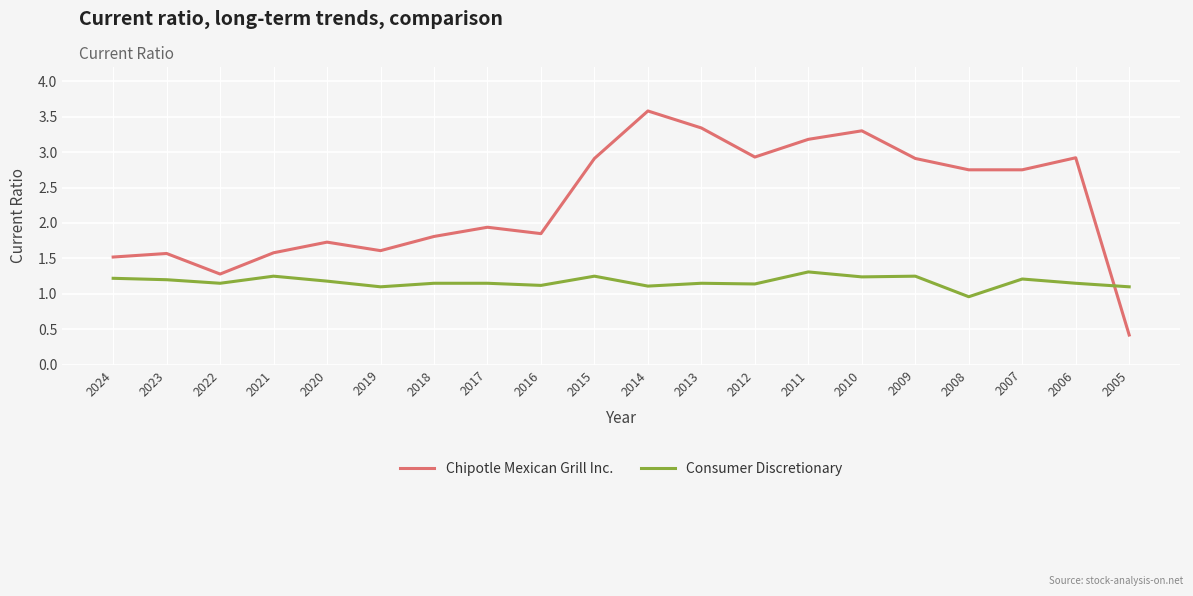

Which series changed the most between 2015 and 2008?

Consumer Discretionary